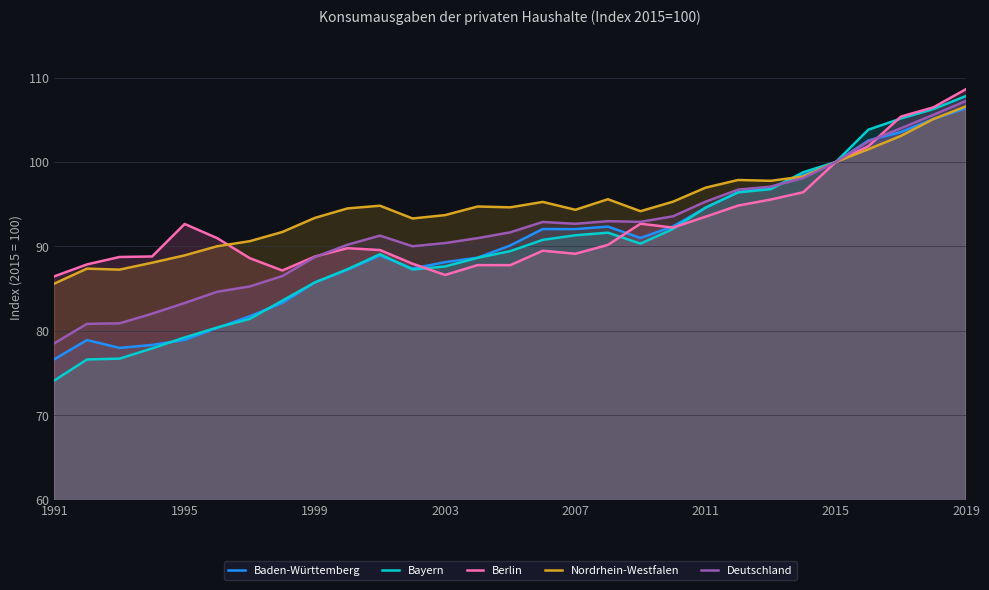

At which label does Berlin reach its peak?

2019